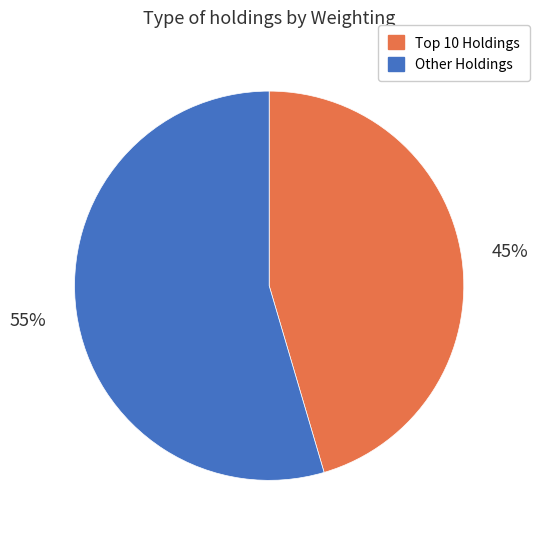

Is there any slice that represents more than half of the pie?

Yes